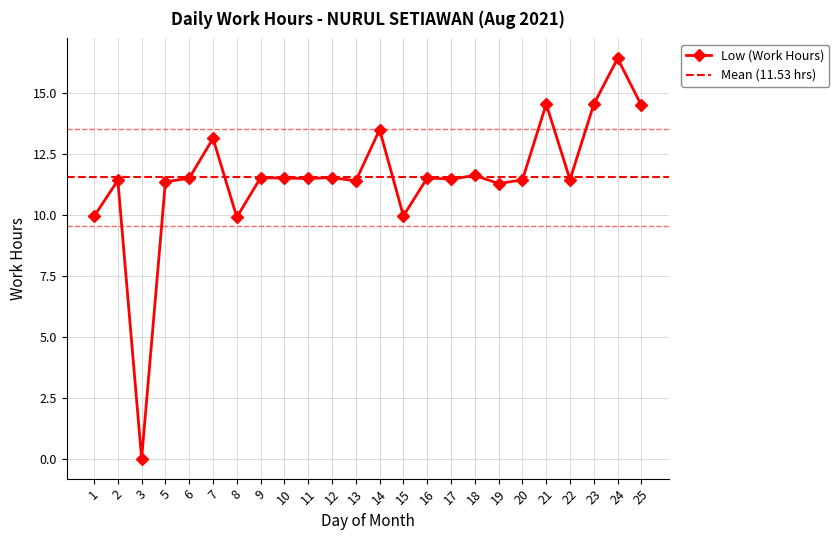

Reading left to right, extract all data points from this chart.

9.9	11.4	0.0	11.3	11.5	13.1	9.9	11.5	11.5	11.5	11.5	11.4	13.5	9.9	11.5	11.5	11.6	11.3	11.4	14.5	11.4	14.5	16.4	14.5